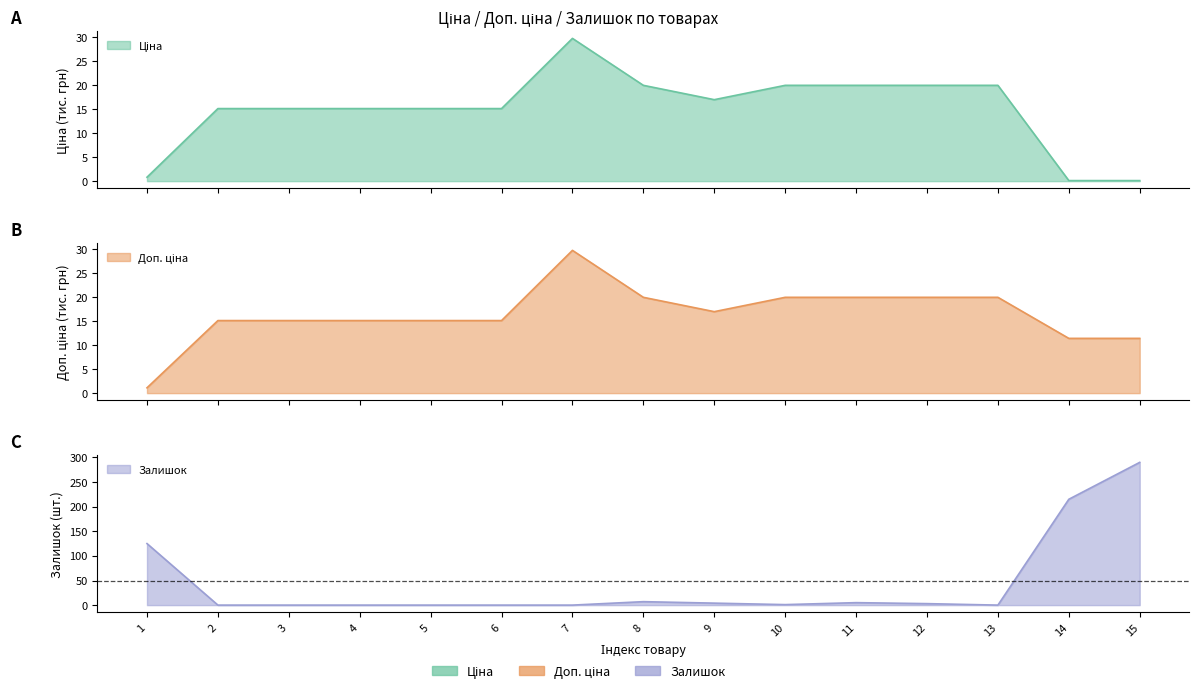

What is the total value across all series at 6?

30.2